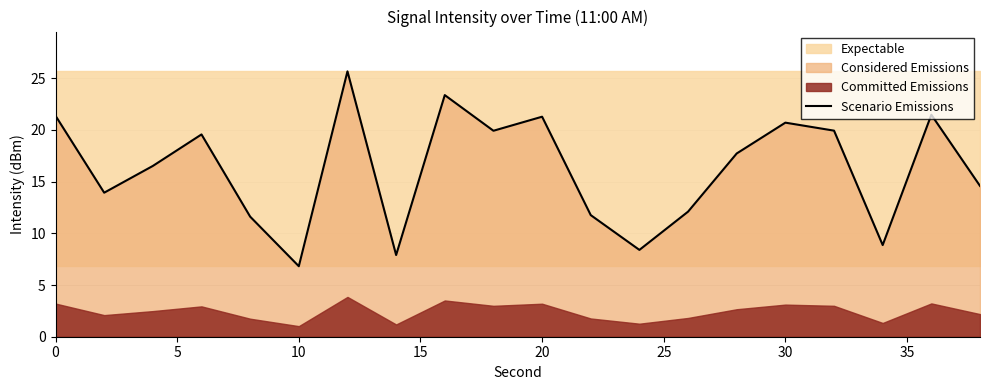

At which label does Scenario Emissions reach its minimum?

10